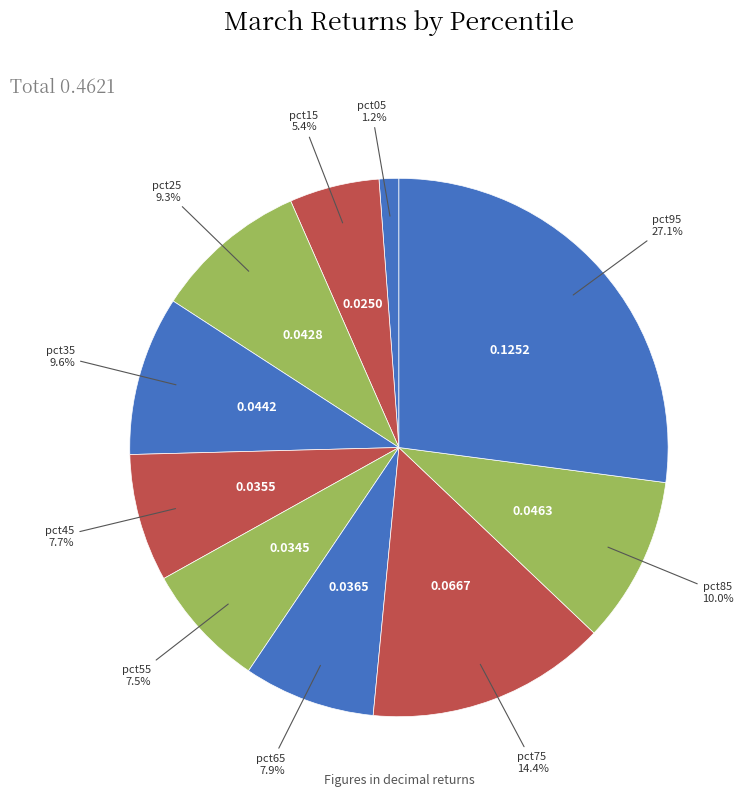

How many slices are in this pie chart?

10